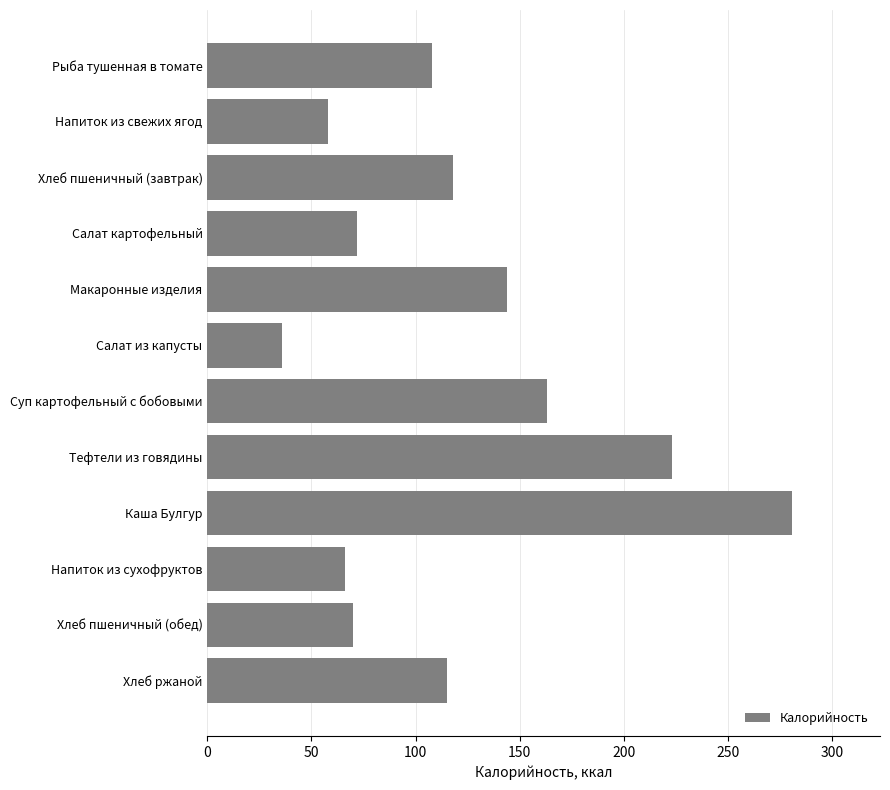

What is the greatest value displayed?

281